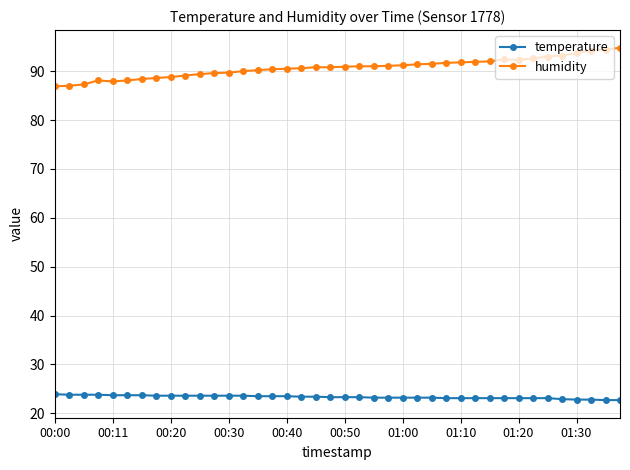

Rank the series by their maximum value, from lowest to highest.

temperature, humidity